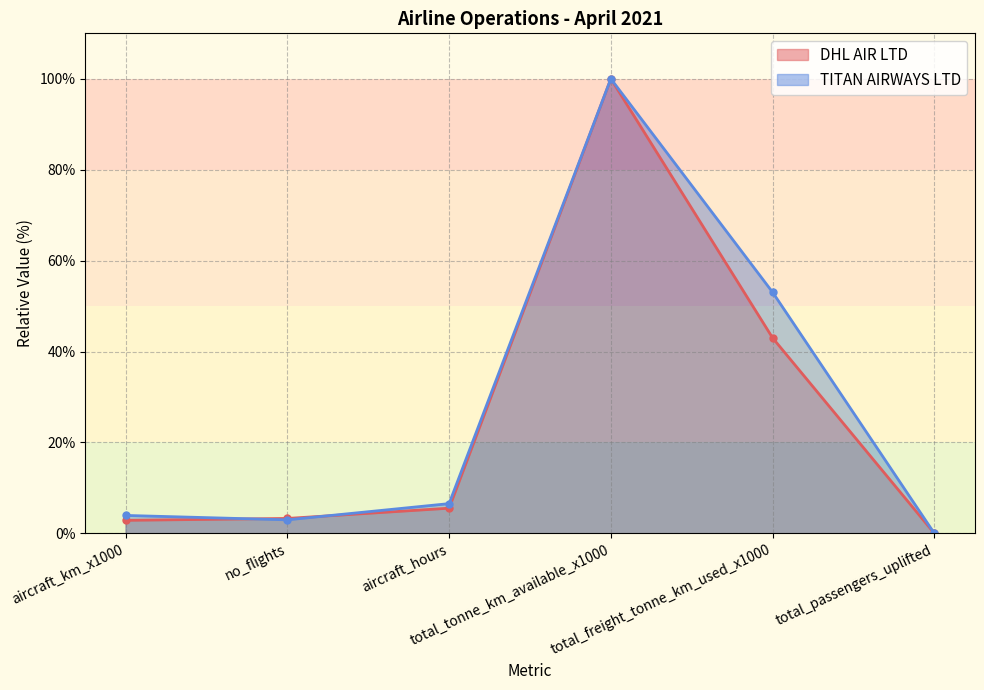

What is the sum of the DHL AIR LTD values at no_flights and aircraft_km_x1000?

6.2